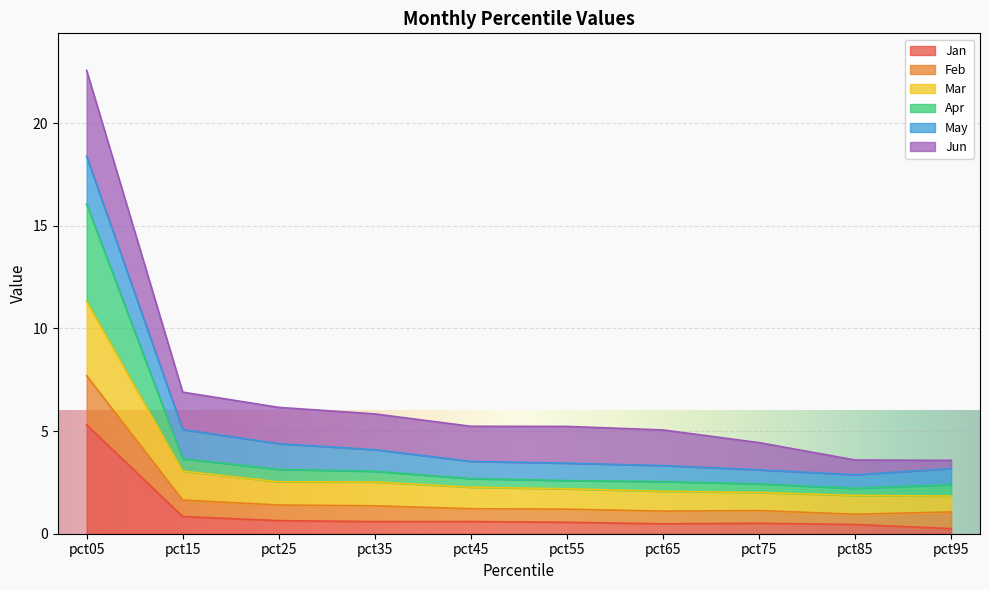

At which category is the sum across all series the highest?

pct05